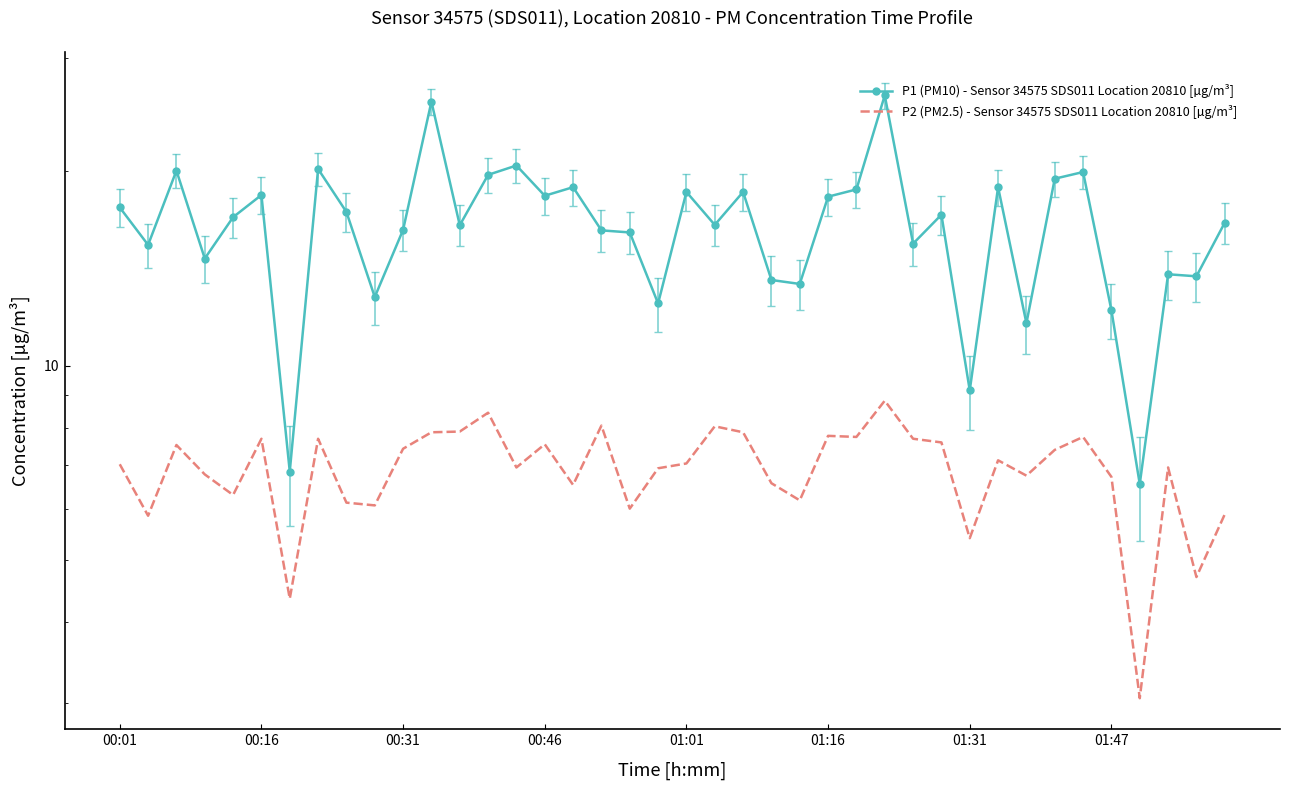

In P1 (PM10) - Sensor 34575 SDS011 Location 20810 [µg/m³], how many points are higher than both neighbors (excluding endpoints)?

13